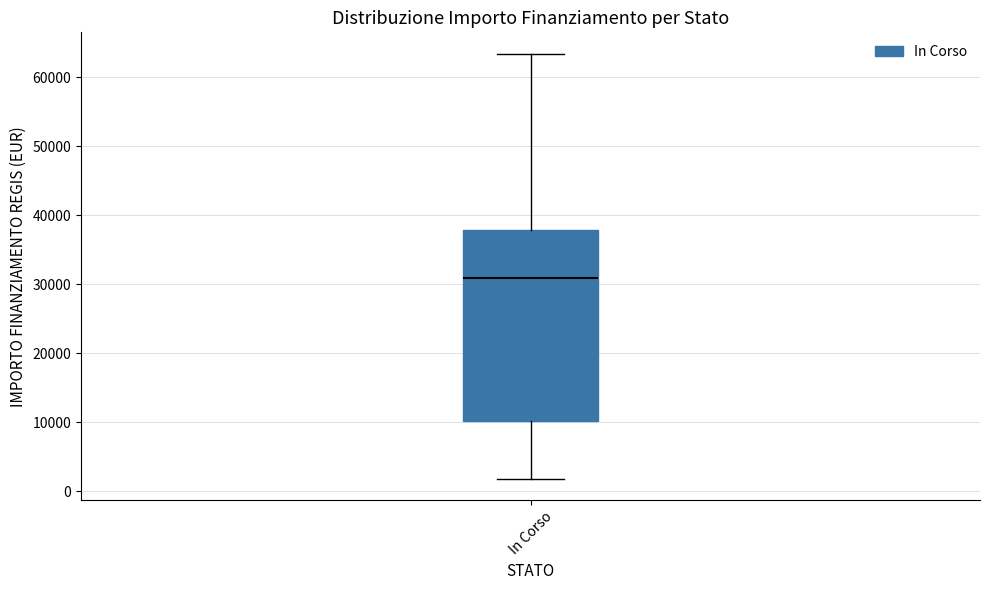

Read this box plot against the y-axis: the position of the median line, the range covered by the box, and the ends of both whiskers. The values are not printed on the chart, so give them approximately, as read against the axis.

median 31000, box 10000 to 38000, whiskers 2000 to 63000